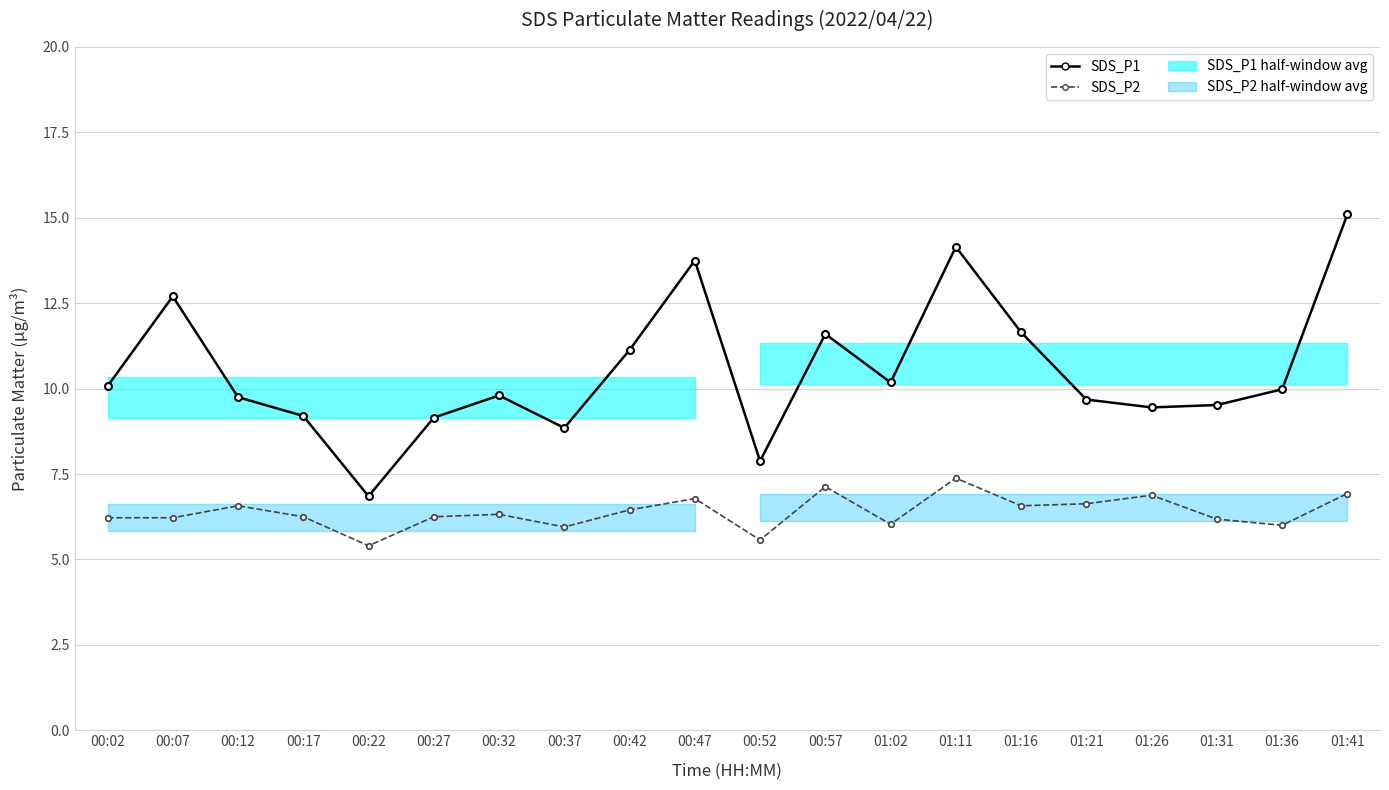

List the series in order of their overall mean, lowest first.

SDS_P2, SDS_P1